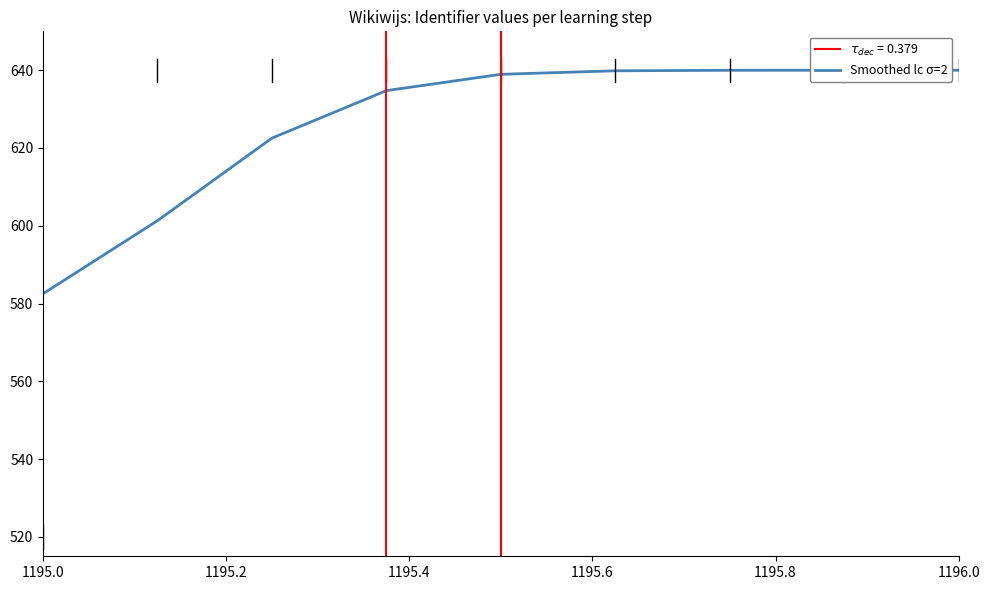

What is the greatest value displayed?

640.0